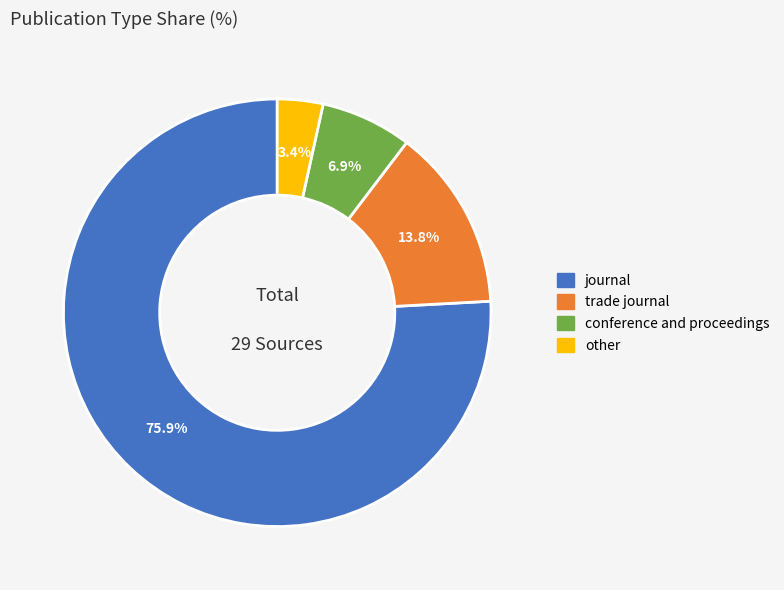

To the nearest percent, what percentage of the pie is other?

3%